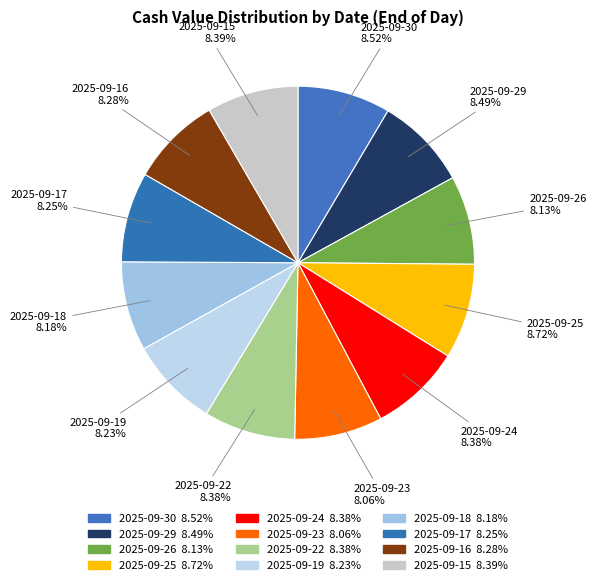

Does 2025-09-30 account for over 50% of the chart?

No